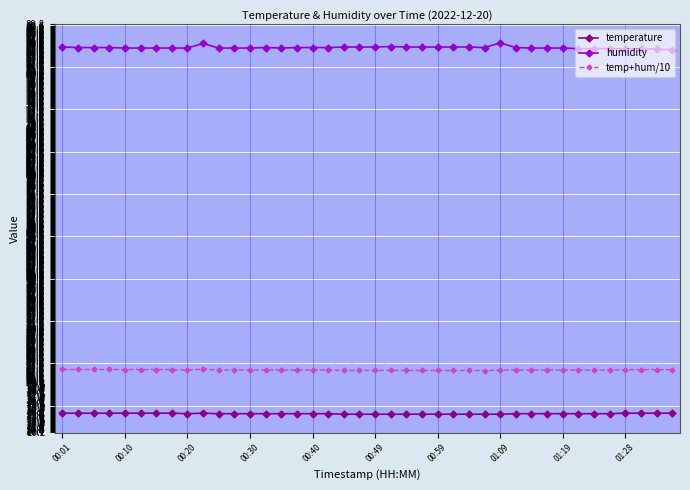

What is the highest value of the temp+hum/10 series?

22.5